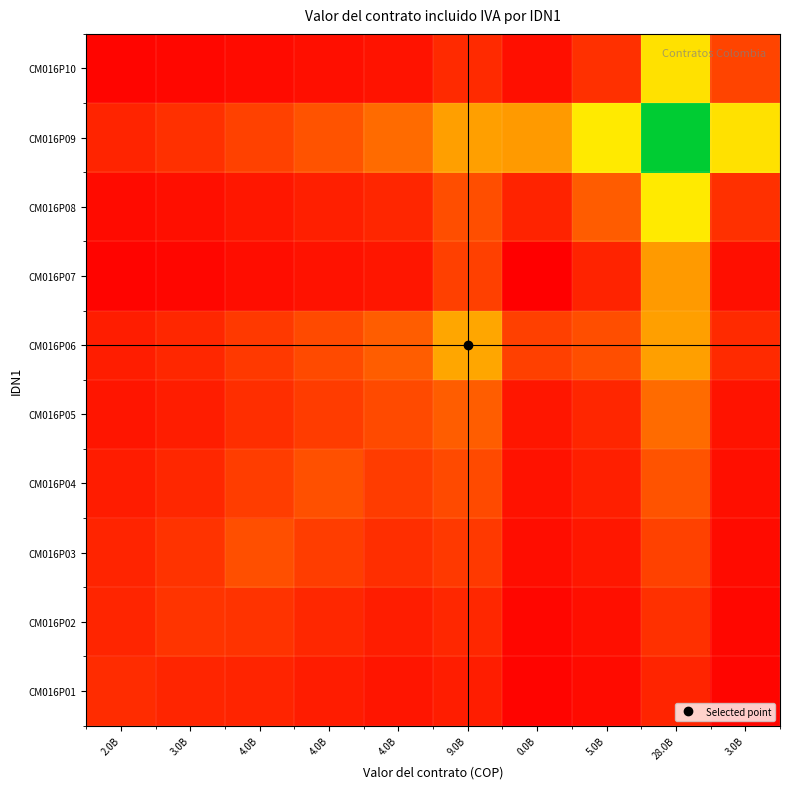

Reading left to right, list all the values displayed in this chart.

CM016P01: 2.0B=0.1	3.0B=0.1	4.0B=0.1	4.0B=0.1	4.0B=0.0	9.0B=0.1	0.0B=0.0	5.0B=0.0	28.0B=0.1	3.0B=0.0
CM016P02: 2.0B=0.1	3.0B=0.1	4.0B=0.1	4.0B=0.1	4.0B=0.1	9.0B=0.1	0.0B=0.0	5.0B=0.0	28.0B=0.1	3.0B=0.0
CM016P03: 2.0B=0.1	3.0B=0.1	4.0B=0.2	4.0B=0.1	4.0B=0.1	9.0B=0.1	0.0B=0.0	5.0B=0.0	28.0B=0.1	3.0B=0.0
CM016P04: 2.0B=0.1	3.0B=0.1	4.0B=0.1	4.0B=0.2	4.0B=0.1	9.0B=0.1	0.0B=0.0	5.0B=0.1	28.0B=0.2	3.0B=0.0
CM016P05: 2.0B=0.0	3.0B=0.1	4.0B=0.1	4.0B=0.1	4.0B=0.1	9.0B=0.2	0.0B=0.0	5.0B=0.1	28.0B=0.2	3.0B=0.0
CM016P06: 2.0B=0.1	3.0B=0.1	4.0B=0.1	4.0B=0.1	4.0B=0.2	9.0B=0.3	0.0B=0.1	5.0B=0.2	28.0B=0.3	3.0B=0.1
CM016P07: 2.0B=0.0	3.0B=0.0	4.0B=0.0	4.0B=0.0	4.0B=0.0	9.0B=0.1	0.0B=0.0	5.0B=0.1	28.0B=0.3	3.0B=0.0
CM016P08: 2.0B=0.0	3.0B=0.0	4.0B=0.0	4.0B=0.1	4.0B=0.1	9.0B=0.2	0.0B=0.1	5.0B=0.2	28.0B=0.5	3.0B=0.1
CM016P09: 2.0B=0.1	3.0B=0.1	4.0B=0.1	4.0B=0.2	4.0B=0.2	9.0B=0.3	0.0B=0.3	5.0B=0.5	28.0B=1.0	3.0B=0.4
CM016P10: 2.0B=0.0	3.0B=0.0	4.0B=0.0	4.0B=0.0	4.0B=0.0	9.0B=0.1	0.0B=0.0	5.0B=0.1	28.0B=0.4	3.0B=0.1